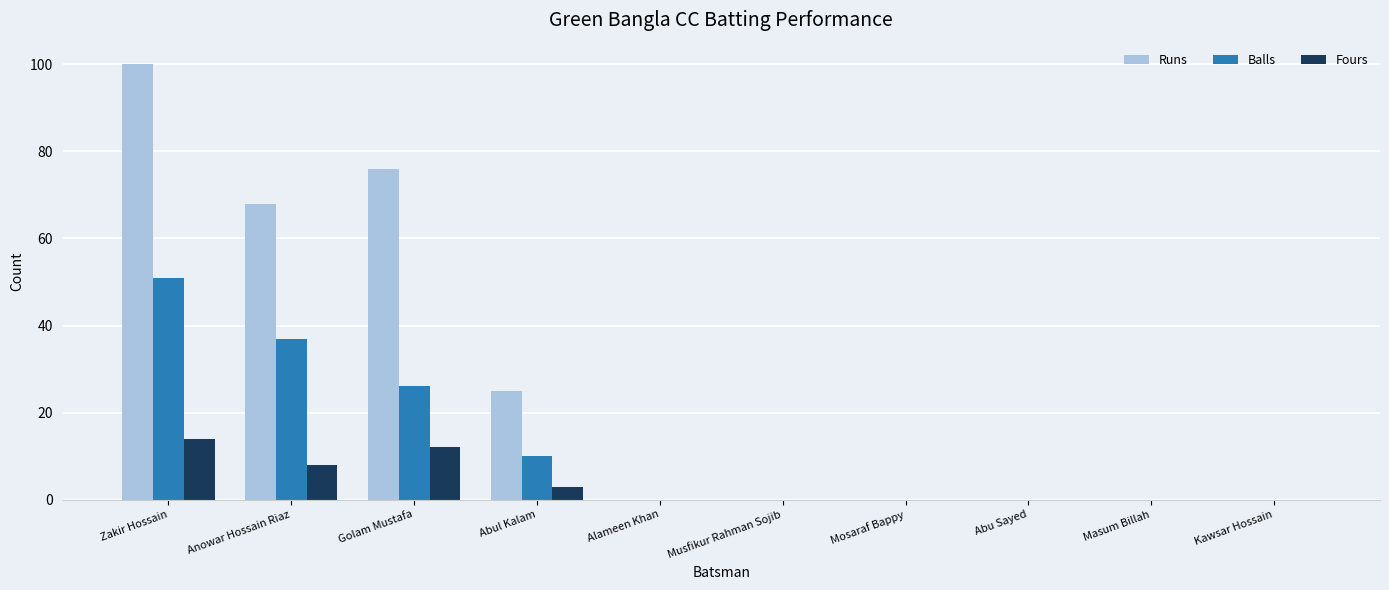

Between Anowar Hossain Riaz and Abu Sayed, which series saw the biggest shift?

Runs